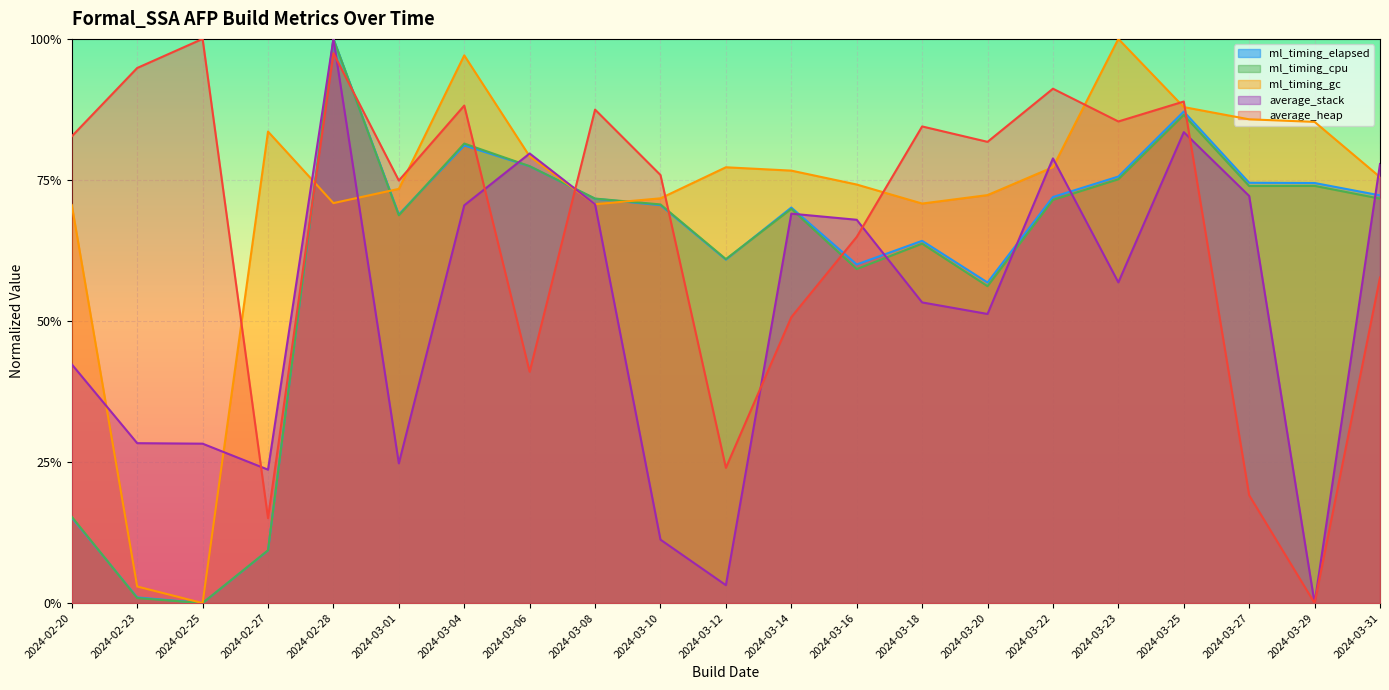

Does the chart display data point markers on the line(s)?

No